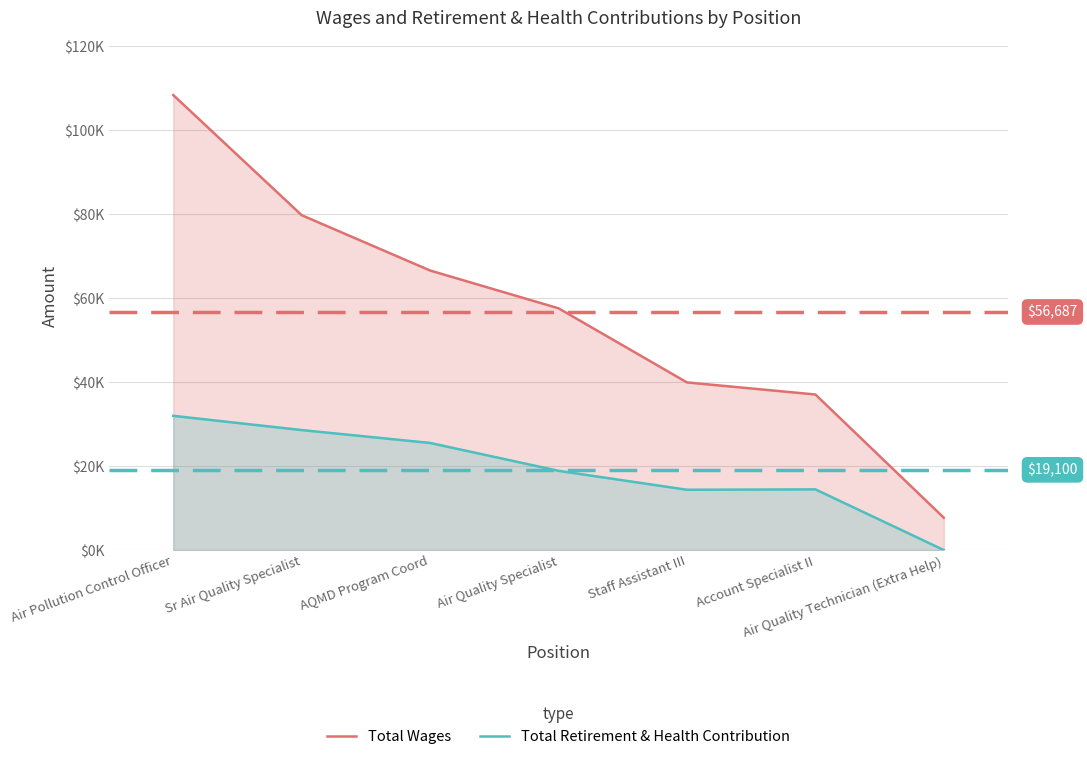

What are all the series names shown in the legend?

Total Wages, Total Retirement & Health Contribution